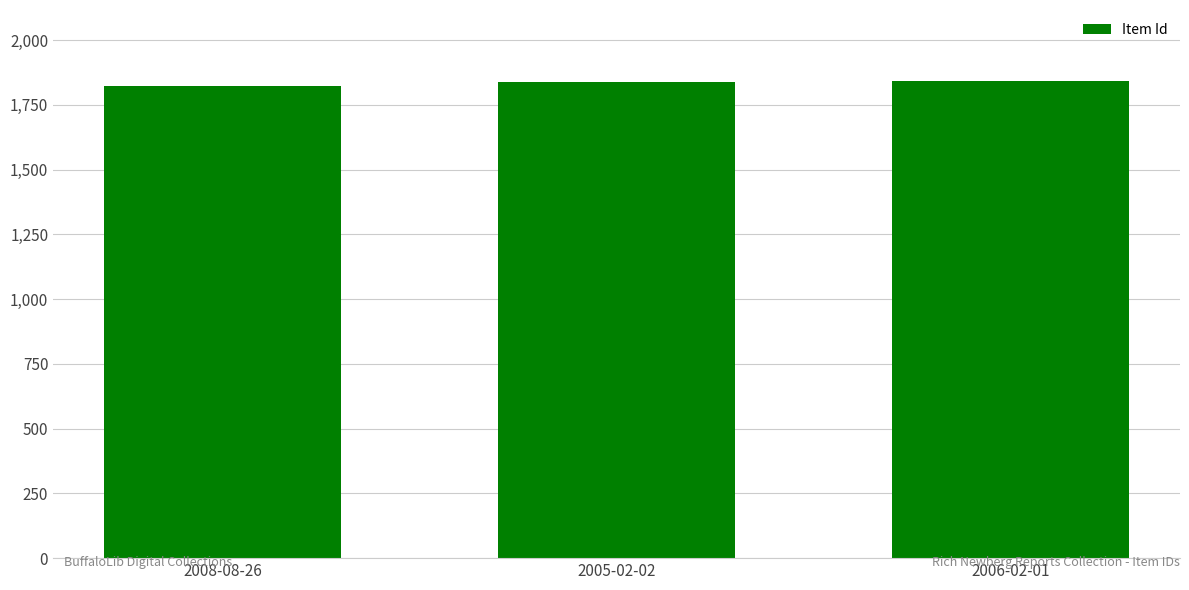

What is the sum of the values at 2005-02-02 and 2006-02-01?

3678